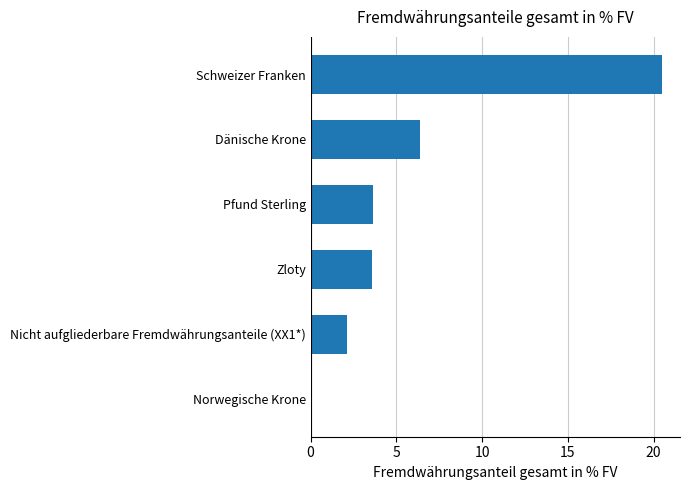

The chart shows a value of 0.0 at Norwegische Krone. True or false?

True